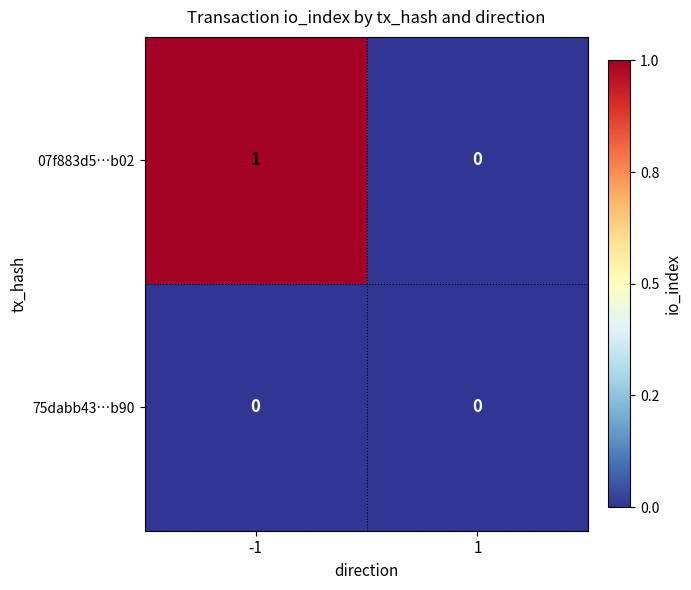

What is the greatest value displayed?

1